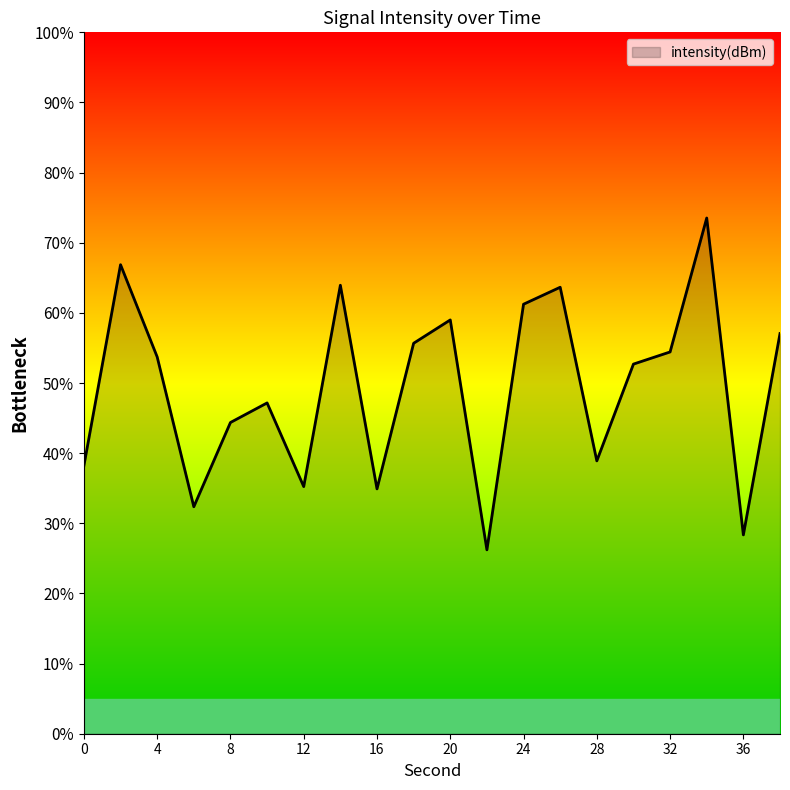

What is the difference between the maximum and minimum values?

47.3